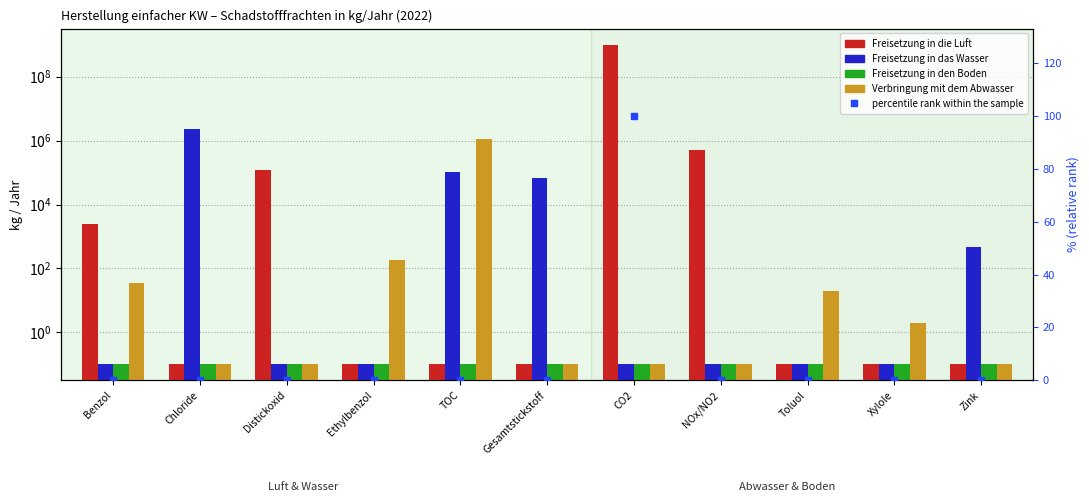

Rank the series at Gesamtstickstoff from highest to lowest value.

Freisetzung in das Wasser, Freisetzung in die Luft, Freisetzung in den Boden, Verbringung mit dem Abwasser, percentile rank within the sample